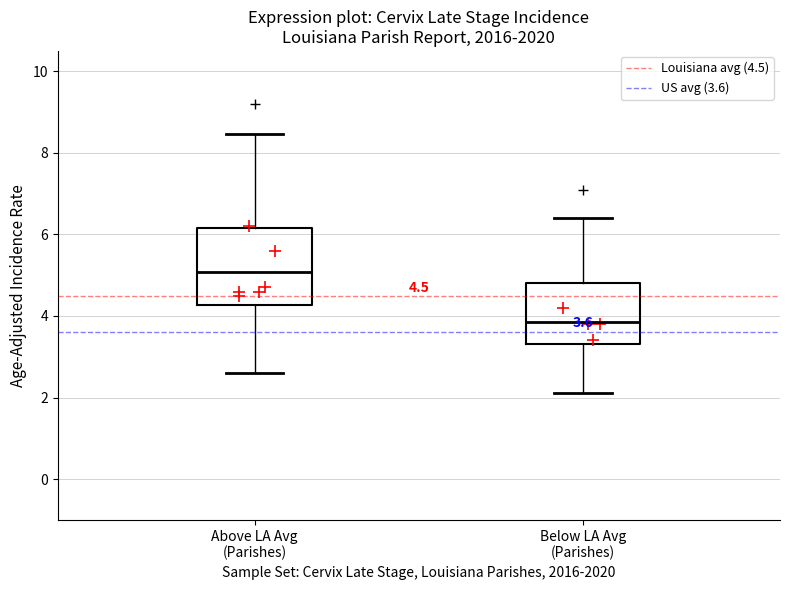

Which box is the tallest, from its lower edge to its upper edge?

Above LA Avg (Parishes)